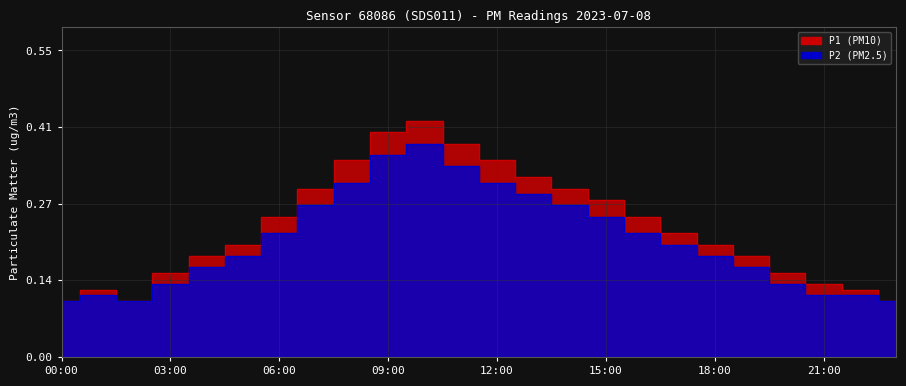

List the labels in order of P1 value, smallest first.

00:00, 02:00, 23:00, 01:00, 22:00, 21:00, 03:00, 20:00, 04:00, 19:00, 05:00, 18:00, 17:00, 06:00, 16:00, 15:00, 07:00, 14:00, 13:00, 08:00, 12:00, 11:00, 09:00, 10:00